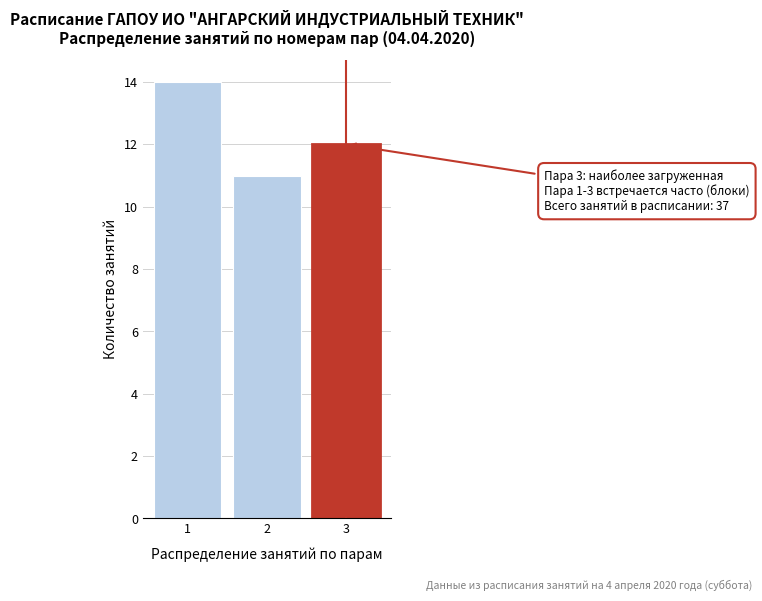

Reading left to right, list all the values displayed in this chart.

14	11	12